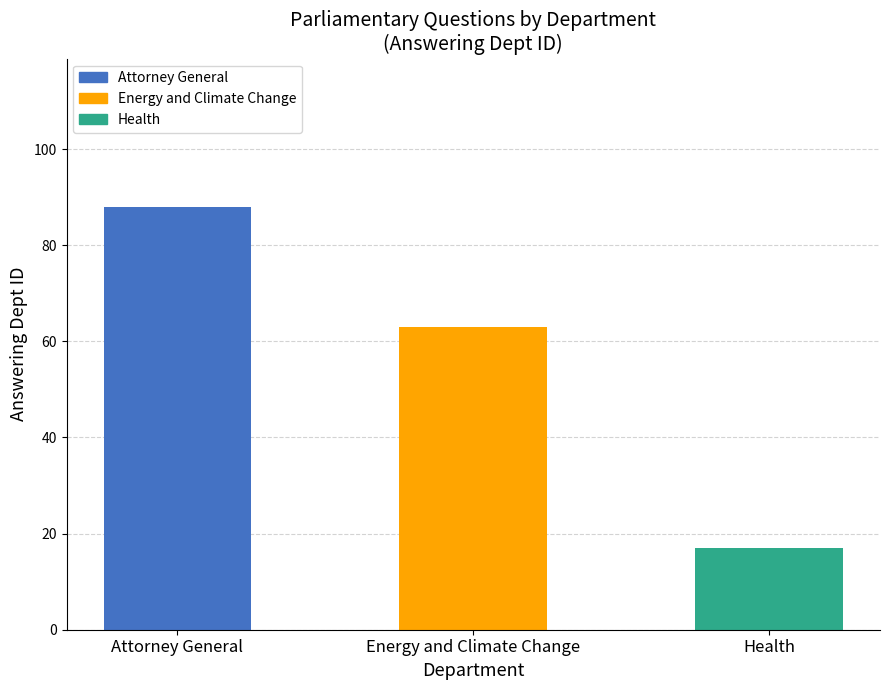

What is the greatest value displayed?

88